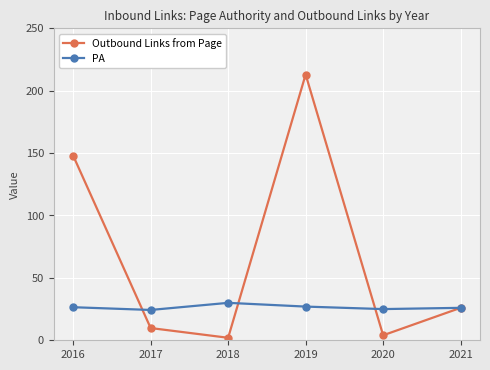

Which label corresponds to the largest value in the chart?

2019